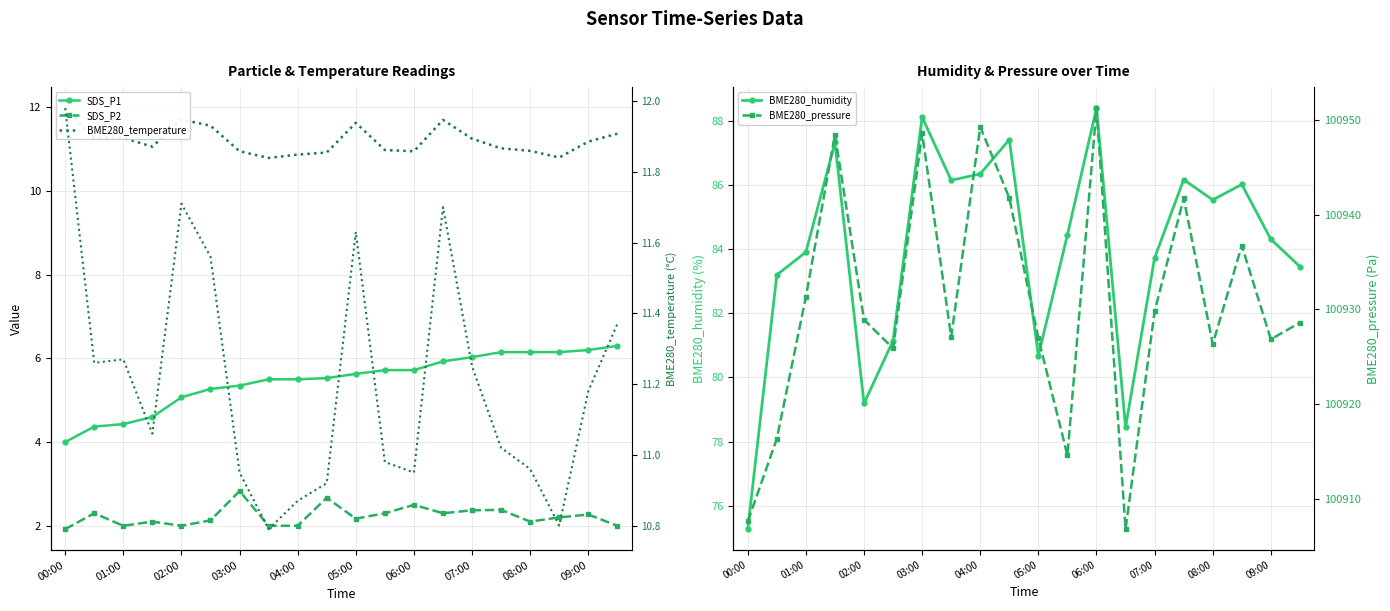

How many data points does each series have?

20